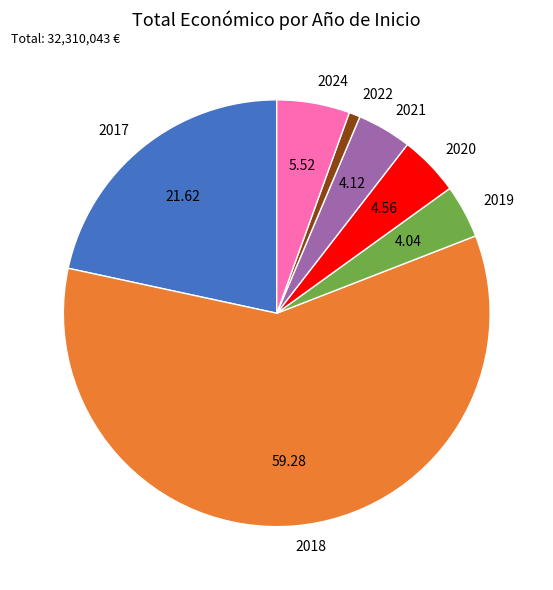

Is 2018 the majority of the pie?

Yes